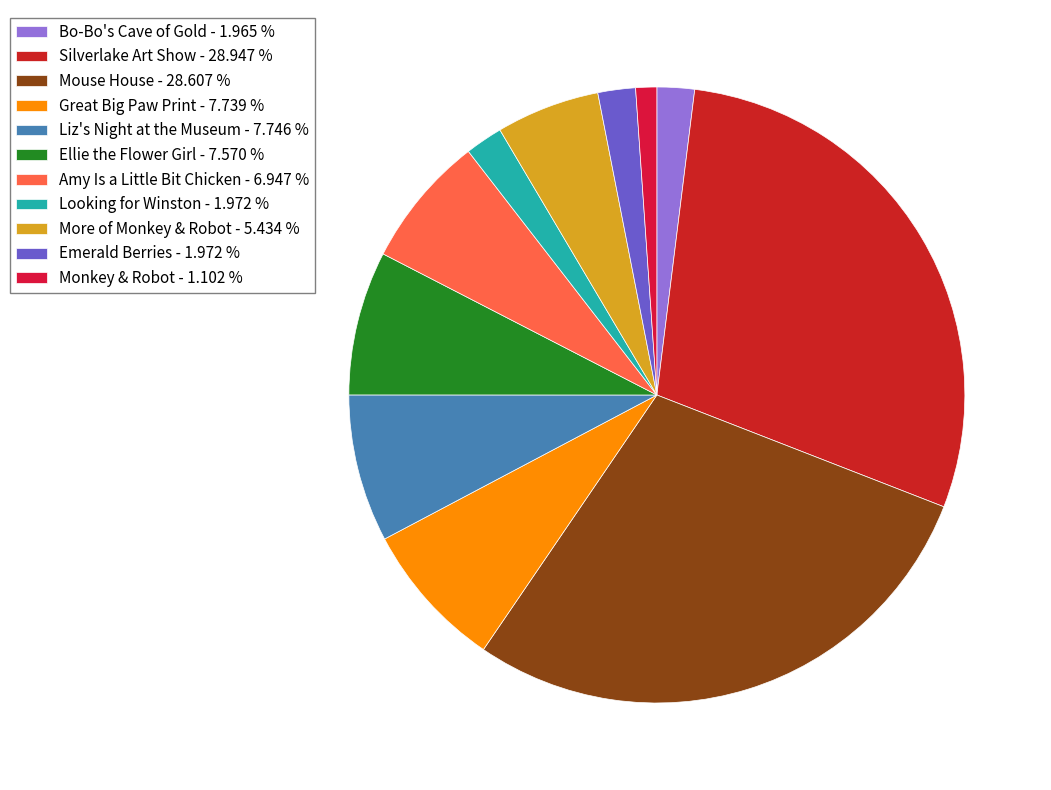

What is the largest slice in the pie chart?

Silverlake Art Show